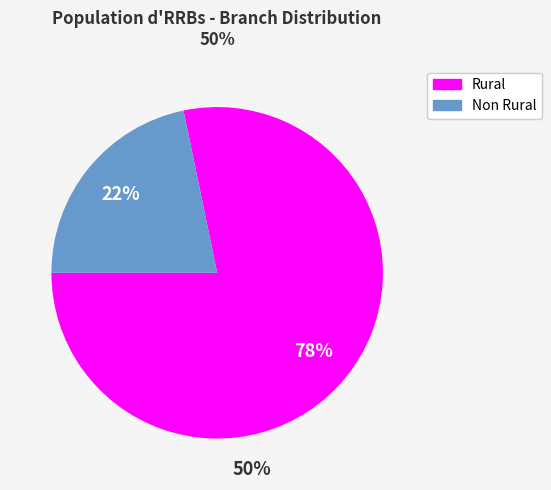

To the nearest percent, what is the average slice percentage?

50%